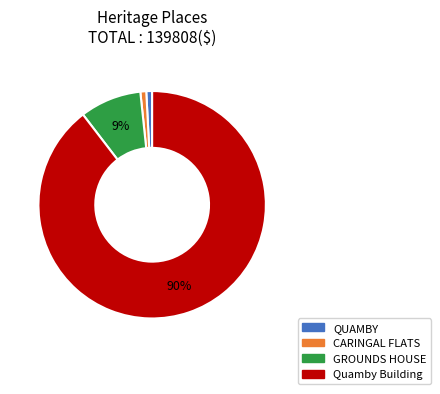

Is the sum of QUAMBY and GROUNDS HOUSE greater than half?

No